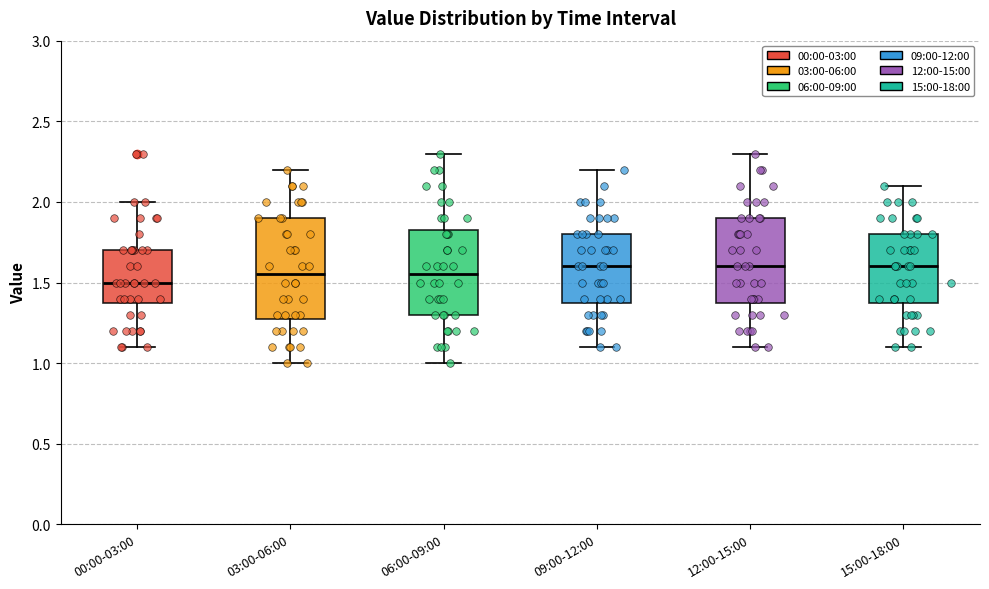

Reading left to right, transcribe this box plot: for each box, give where its median line is, the range the box spans, and where its two whiskers end, as read against the y-axis. The values are not printed on the chart, so give them approximately, as read against the axis.

00:00-03:00: median 1.50, box 1.40 to 1.70, whiskers 1.10 to 2.00
03:00-06:00: median 1.55, box 1.30 to 1.90, whiskers 1.00 to 2.20
06:00-09:00: median 1.55, box 1.30 to 1.85, whiskers 1.00 to 2.30
09:00-12:00: median 1.60, box 1.40 to 1.80, whiskers 1.10 to 2.20
12:00-15:00: median 1.60, box 1.40 to 1.90, whiskers 1.10 to 2.30
15:00-18:00: median 1.60, box 1.40 to 1.80, whiskers 1.10 to 2.10